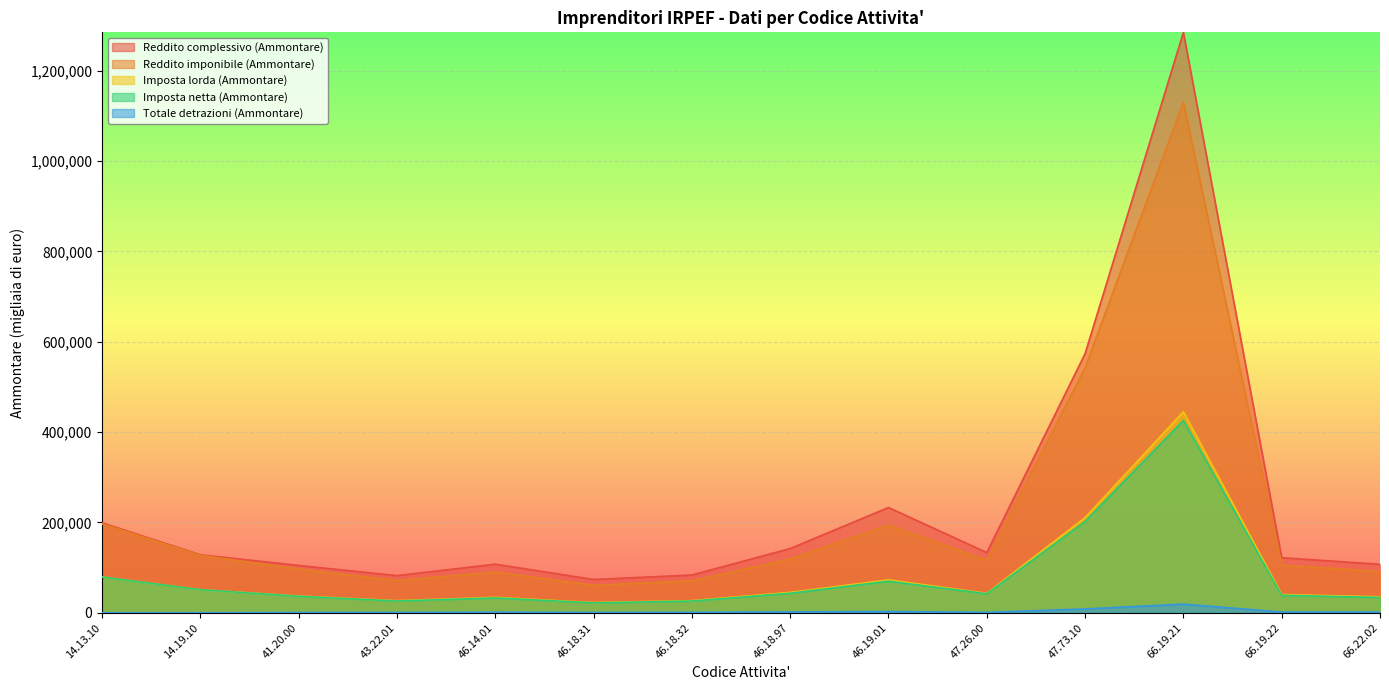

In Reddito complessivo (Ammontare), how many points are lower than both neighbors (excluding endpoints)?

3